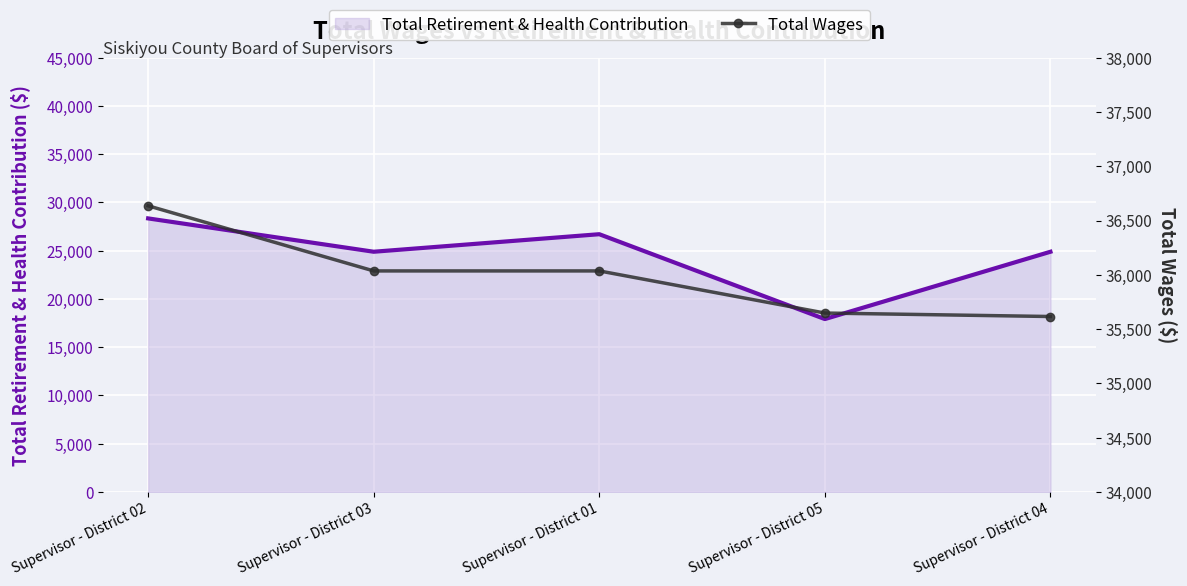

The Total Wages series shows 13615 at Supervisor - District 01. True or false?

False